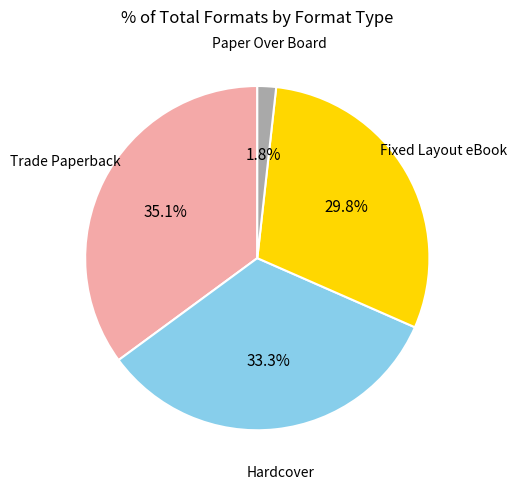

Is there any slice that represents more than half of the pie?

No